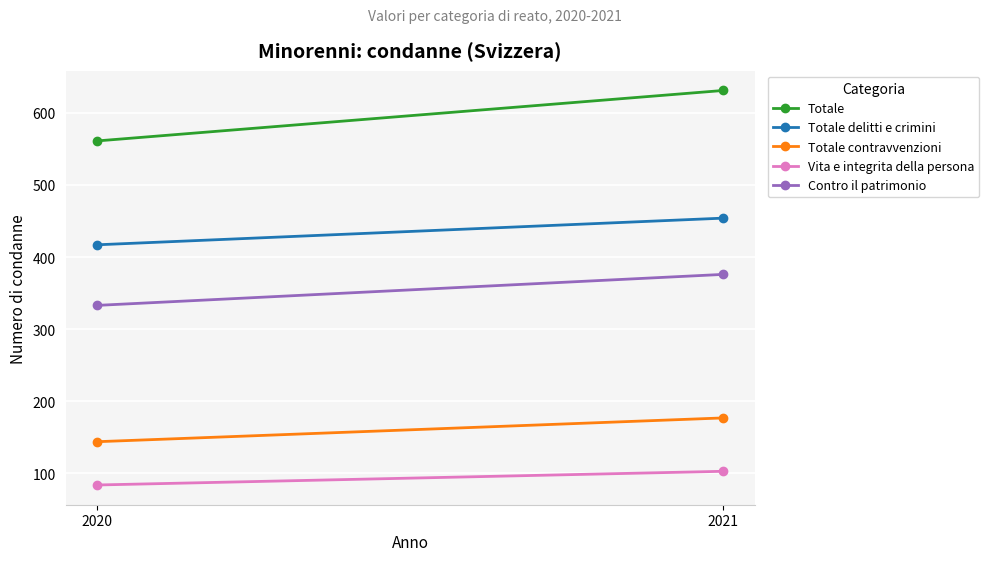

Is this an area chart (filled region under the line)?

No